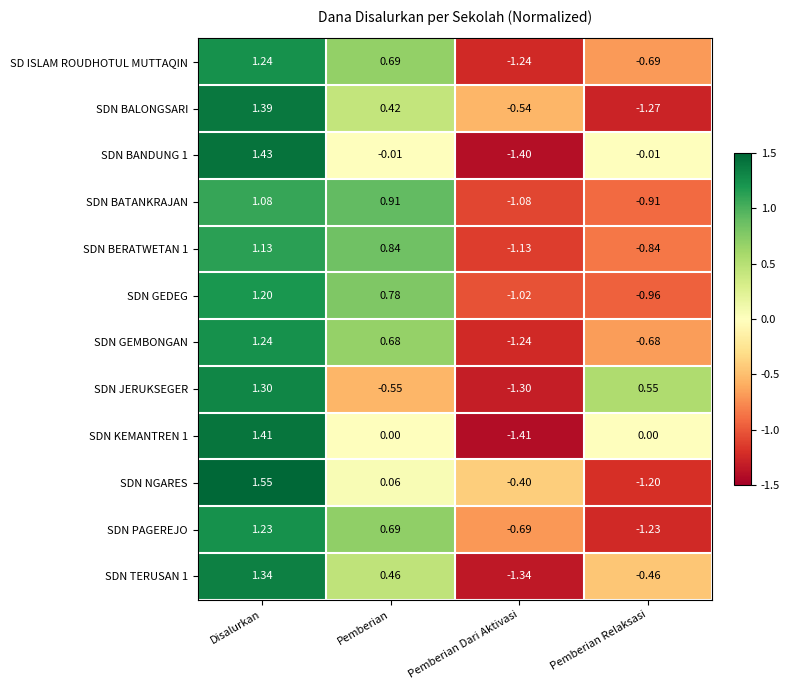

At which category does the chart reach its peak across all series?

Disalurkan